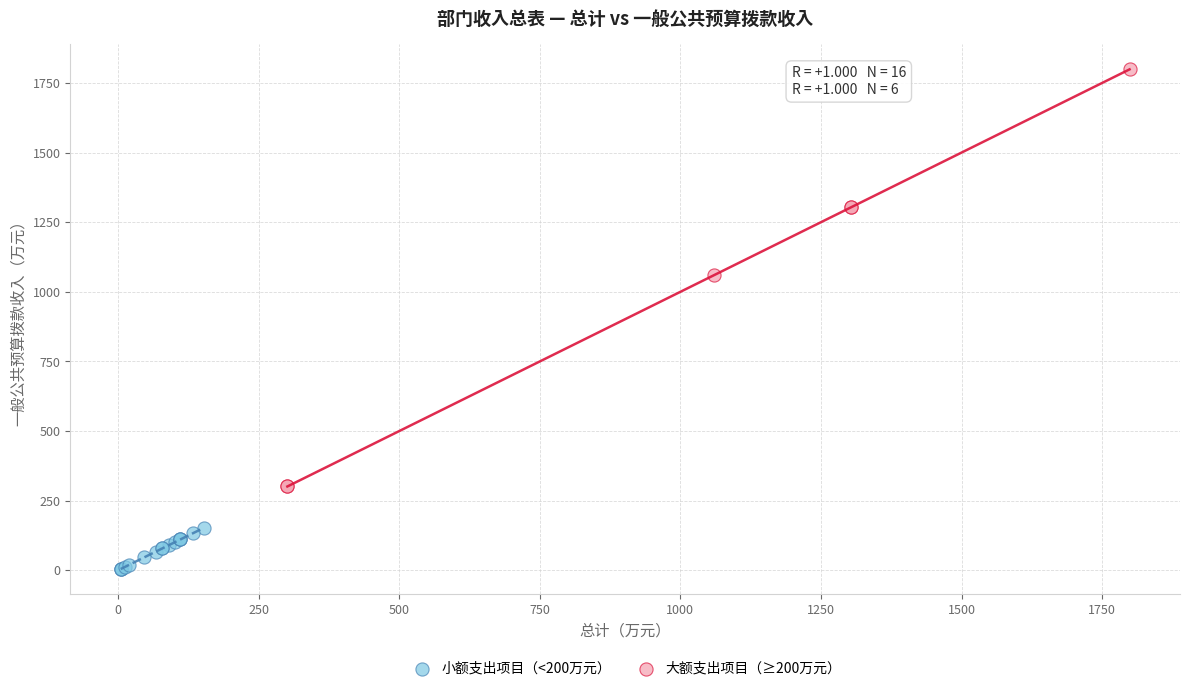

Which series reaches the minimum Y coordinate?

小额支出项目（<200万元）